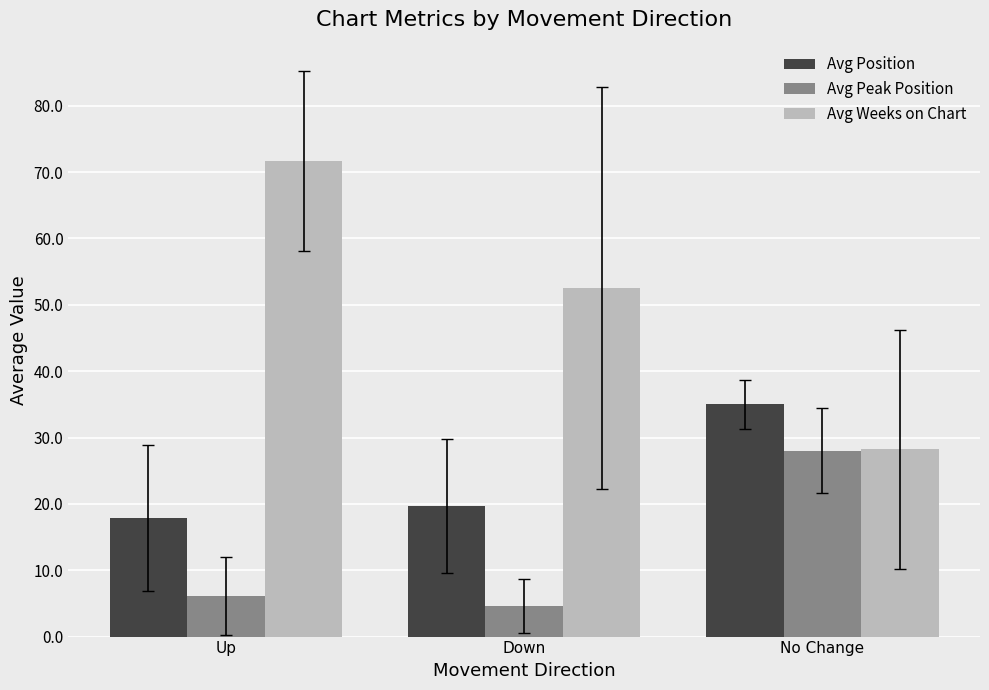

Where does the Avg Peak Position series first go above 6?

Up